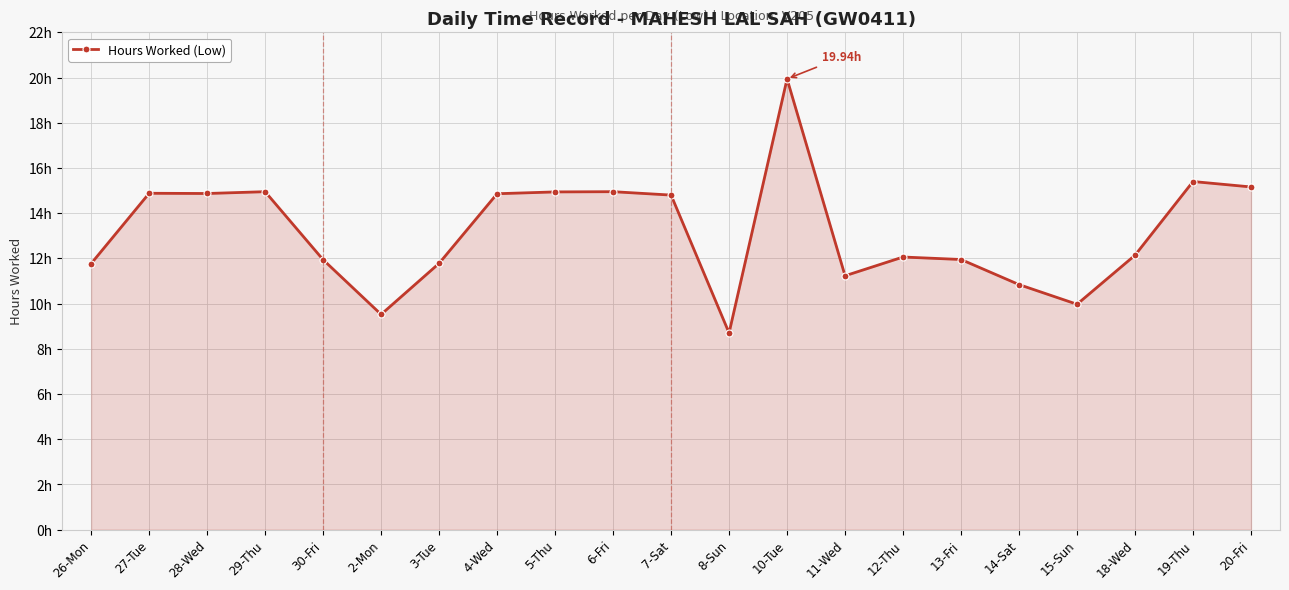

Where is the data nearest to the value 14?

7-Sat